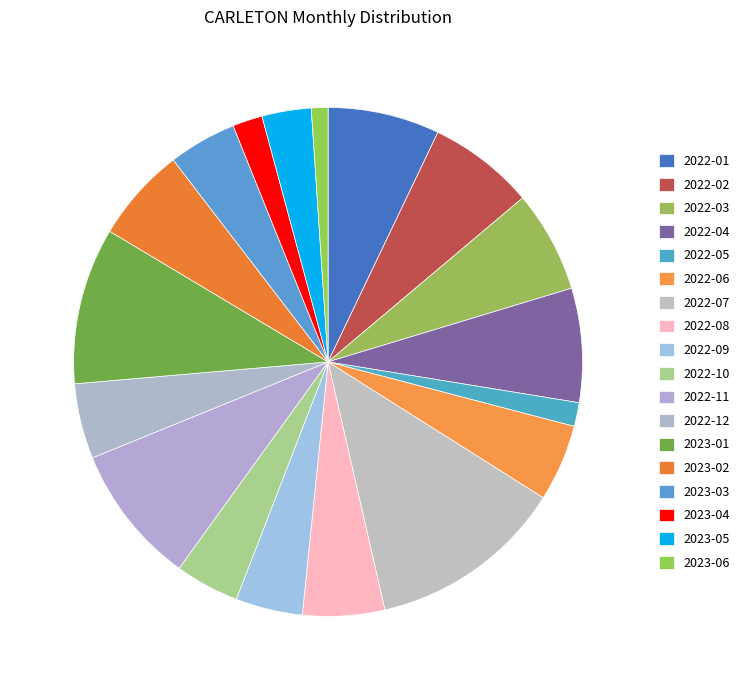

Count the number of slices in the pie.

18